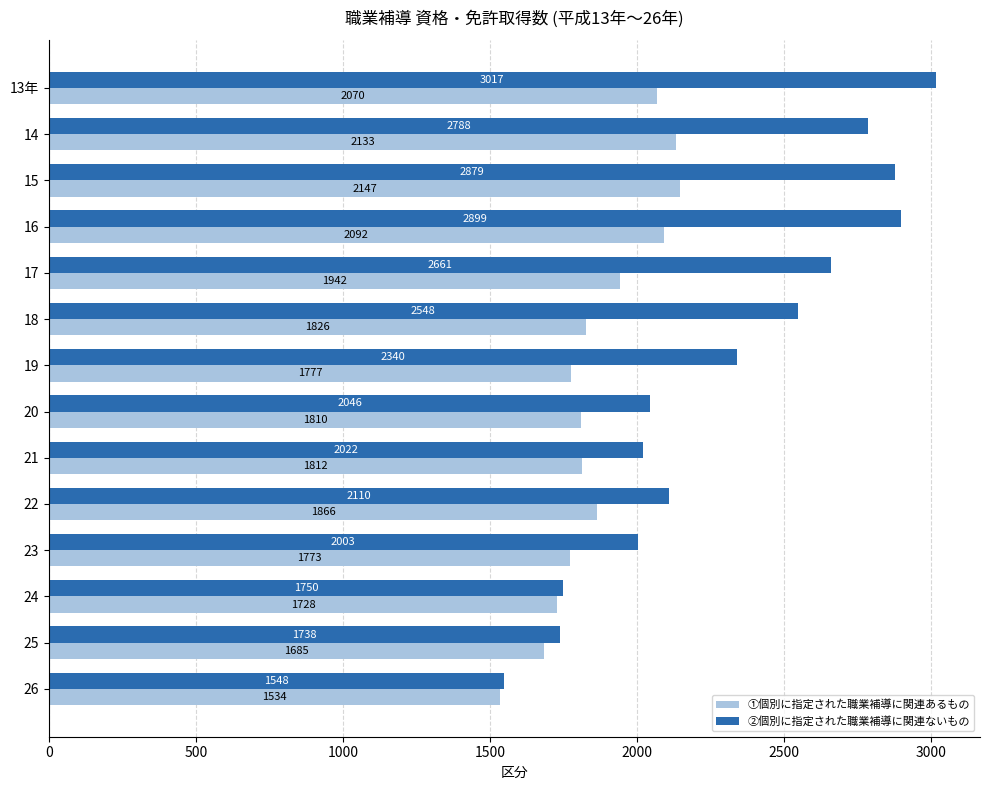

What is the maximum value shown in the chart?

3017